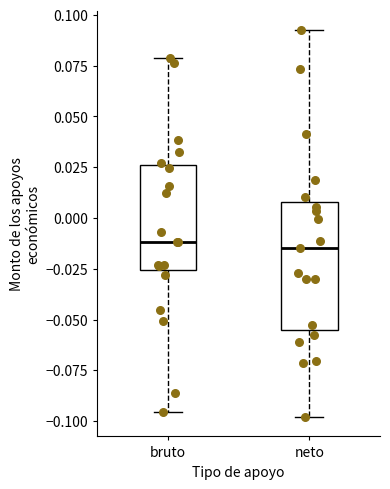

Reading left to right, transcribe this box plot: for each box, give where its median line is, the range the box spans, and where its two whiskers end, as read against the y-axis. The values are not printed on the chart, so give them approximately, as read against the axis.

bruto: median -0.010, box -0.025 to 0.025, whiskers -0.095 to 0.080
neto: median -0.015, box -0.055 to 0.010, whiskers -0.100 to 0.095